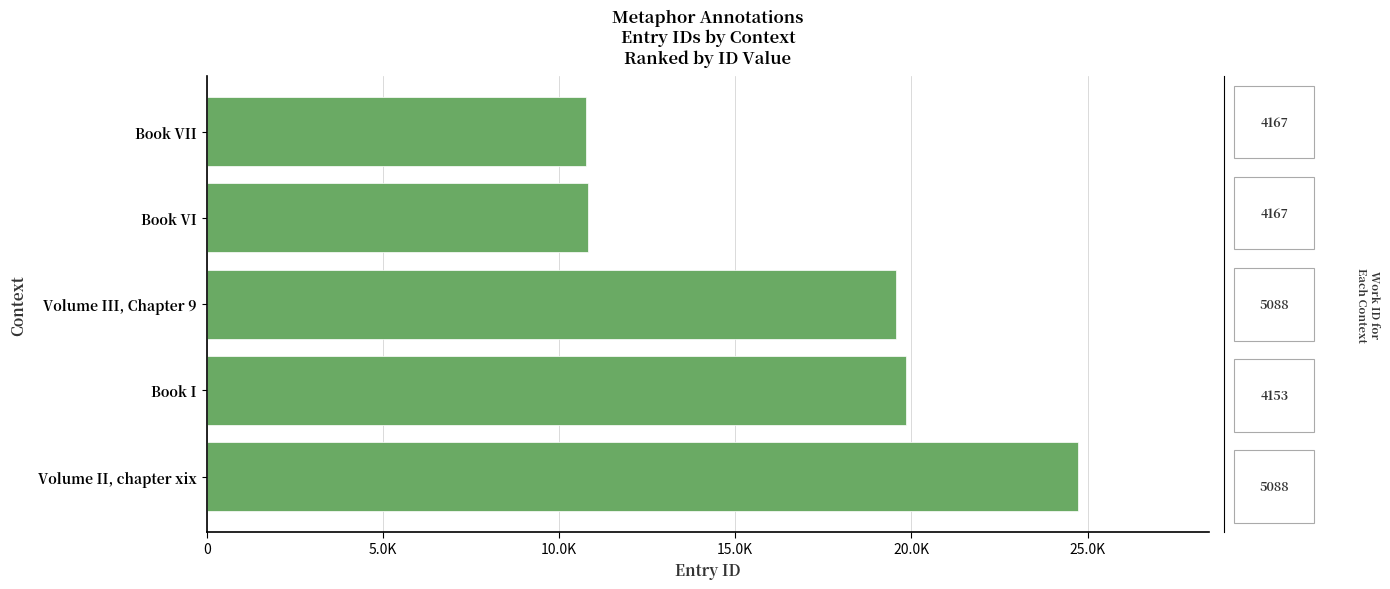

Are the bars horizontal?

Yes